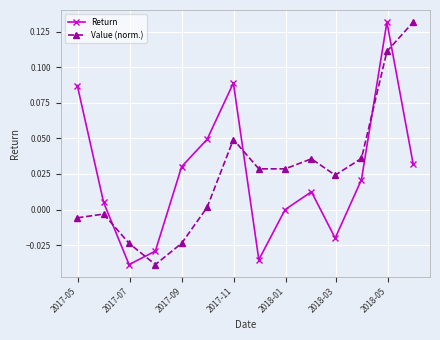

True or false: Return has more than 2 points higher than both neighbors.

True